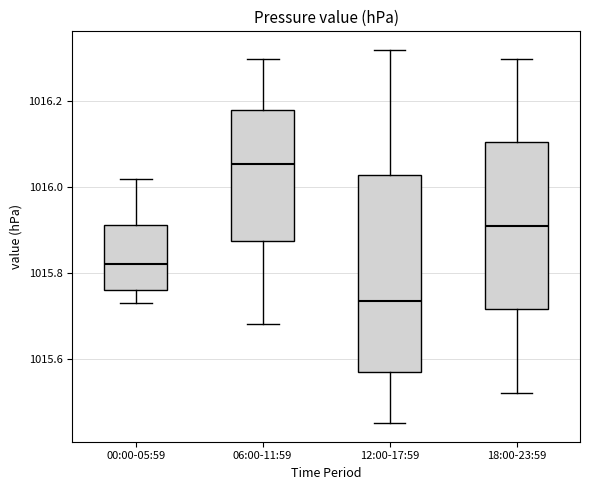

Where is the lower edge of the box for 06:00-11:59 on the y-axis? The values are not printed on the chart, so give them approximately, as read against the axis.

1015.88